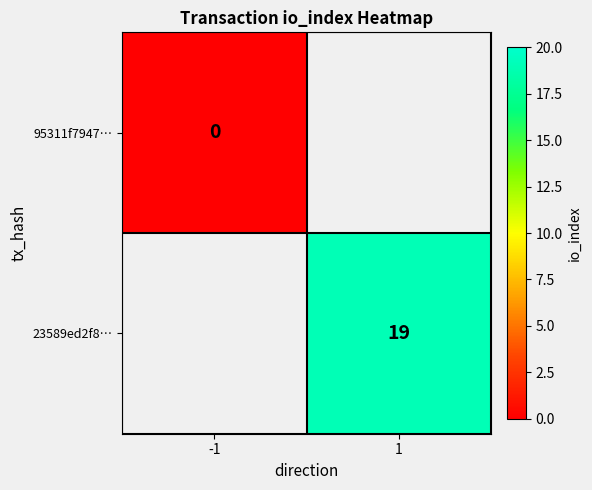

Which category has the highest value across all series?

1